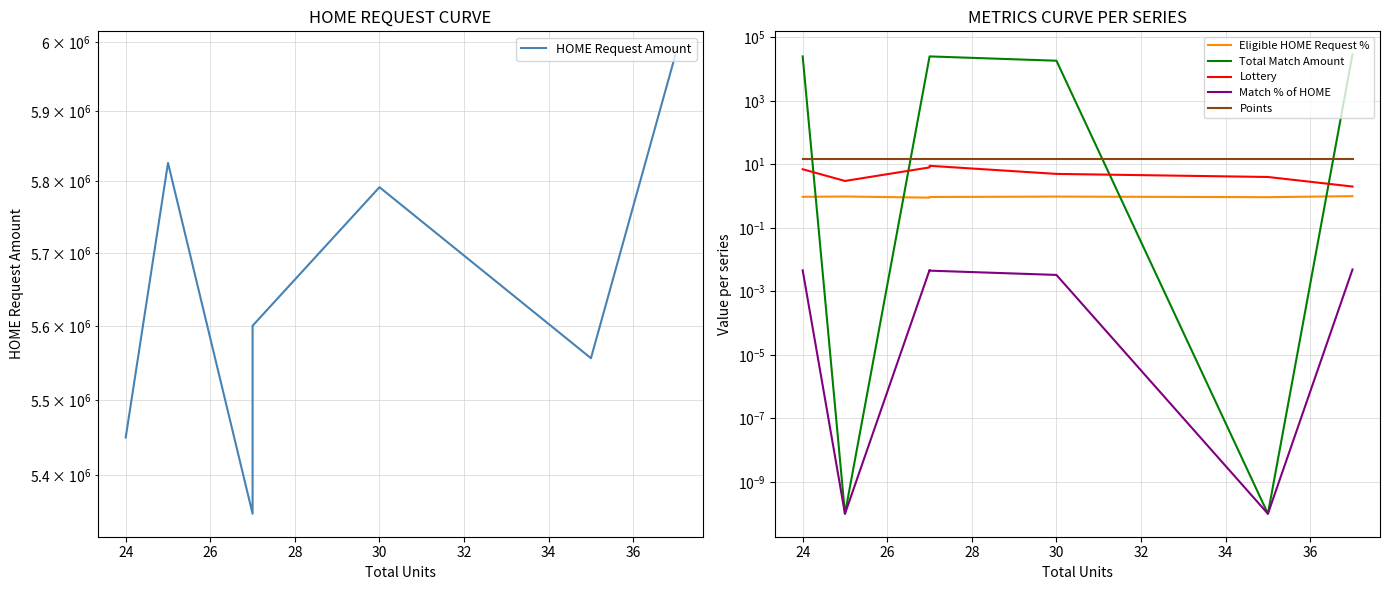

Is the value of Total Match Amount at 30 greater than the value of Match % of HOME at 28?

Yes